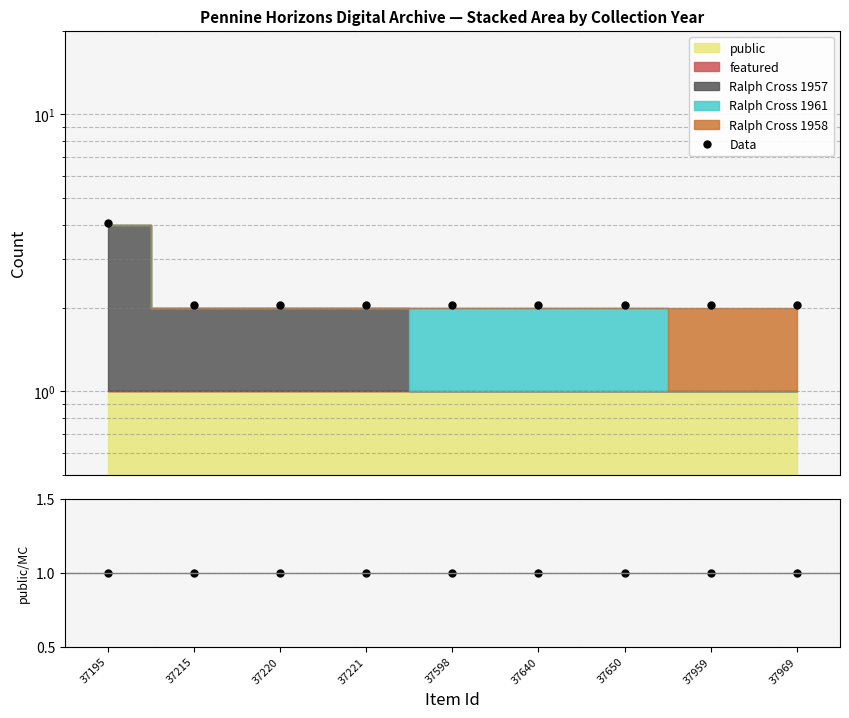

What is the difference between the highest and lowest values at 37221?

1.0